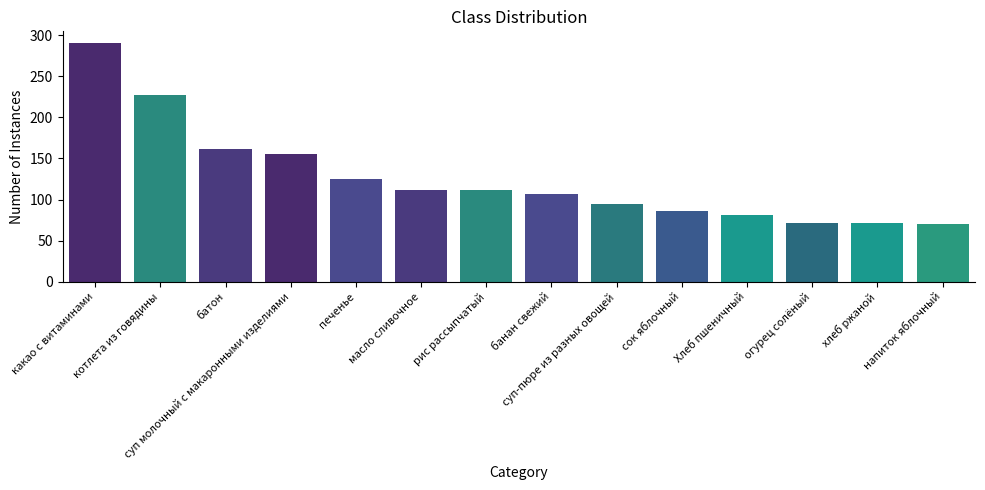

The chart shows a value of 227 at котлета из говядины. True or false?

True